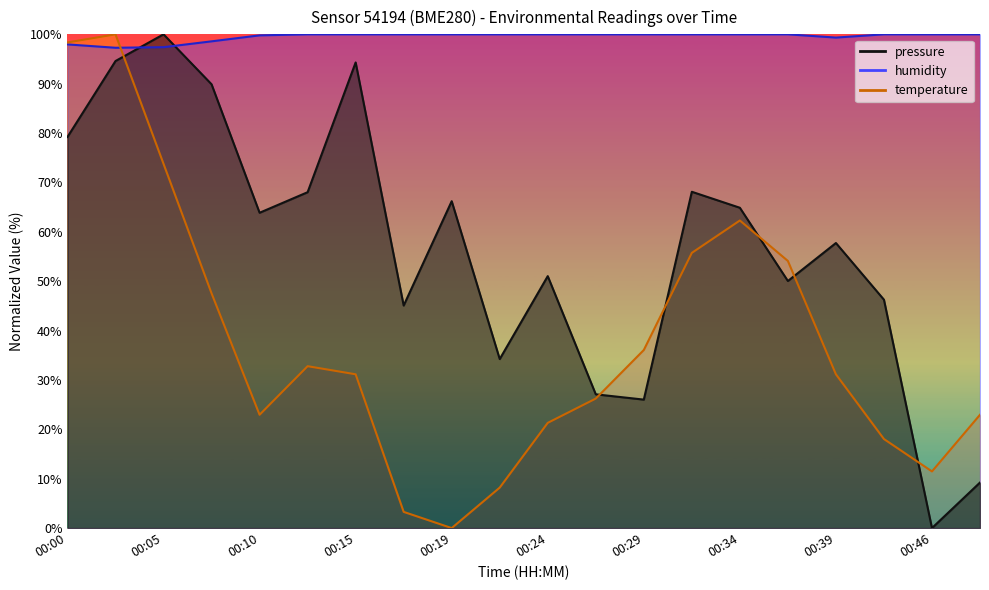

Is it true that pressure equals 37.9 at 00:27?

False